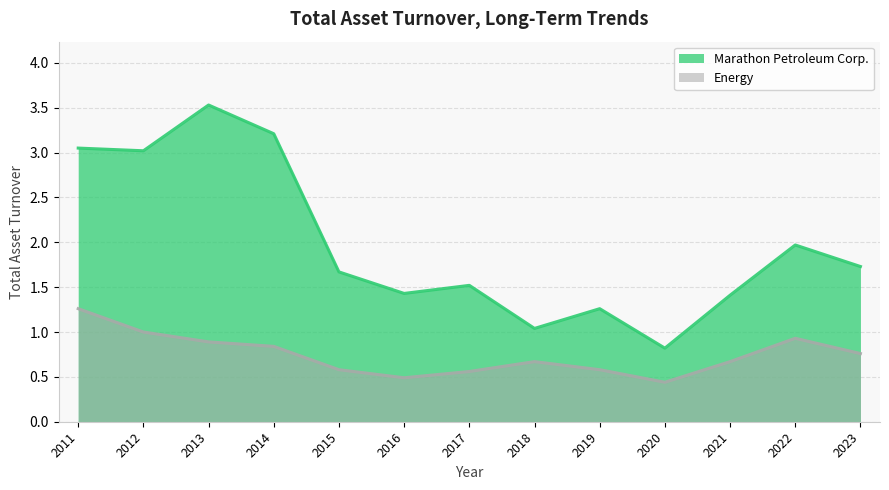

What is the approximate value of Marathon Petroleum Corp. at 2020?

0.8